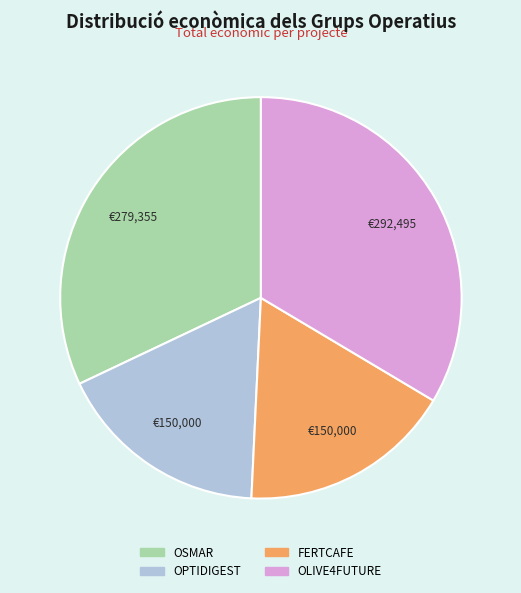

Combined, do OPTIDIGEST and FERTCAFE account for over 50%?

No